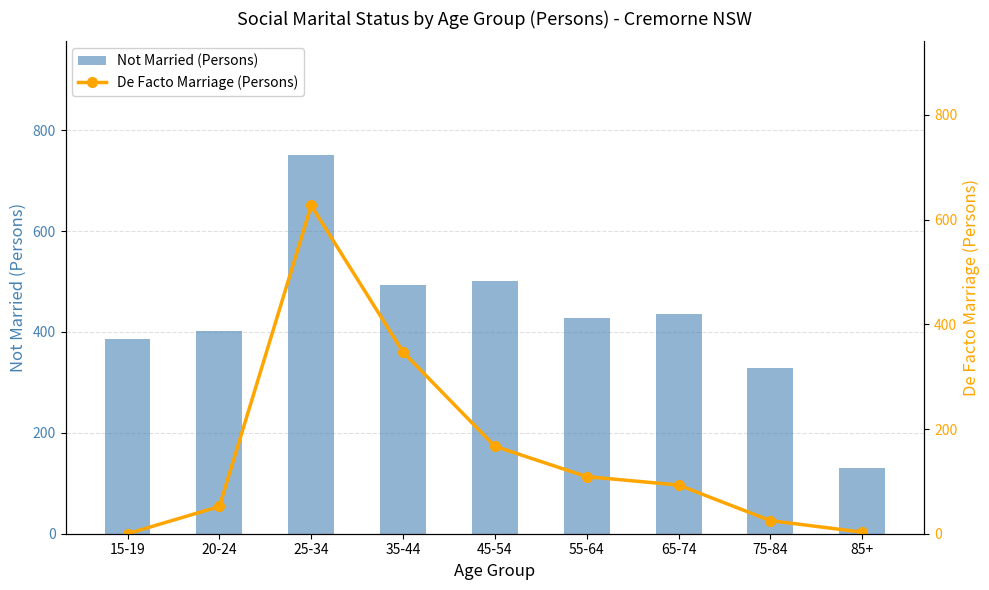

Reading left to right, extract all data points from this chart.

Not Married (Persons): 15-19=387	20-24=402	25-34=751	35-44=493	45-54=501	55-64=428	65-74=436	75-84=329	85+=130
De Facto Marriage (Persons): 15-19=0	20-24=52	25-34=627	35-44=347	45-54=167	55-64=109	65-74=93	75-84=25	85+=3